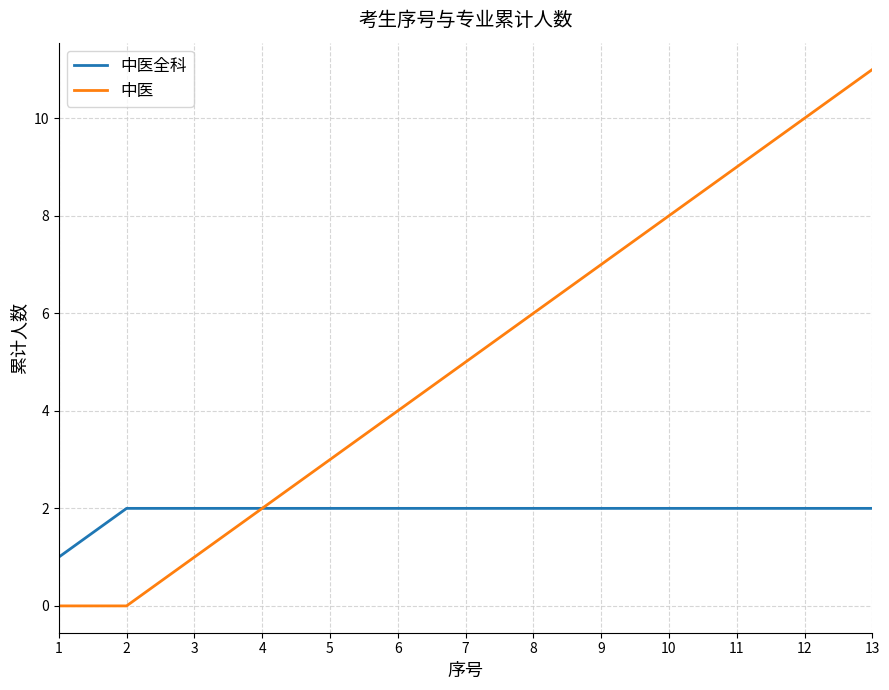

At which category is the sum across all series the highest?

13